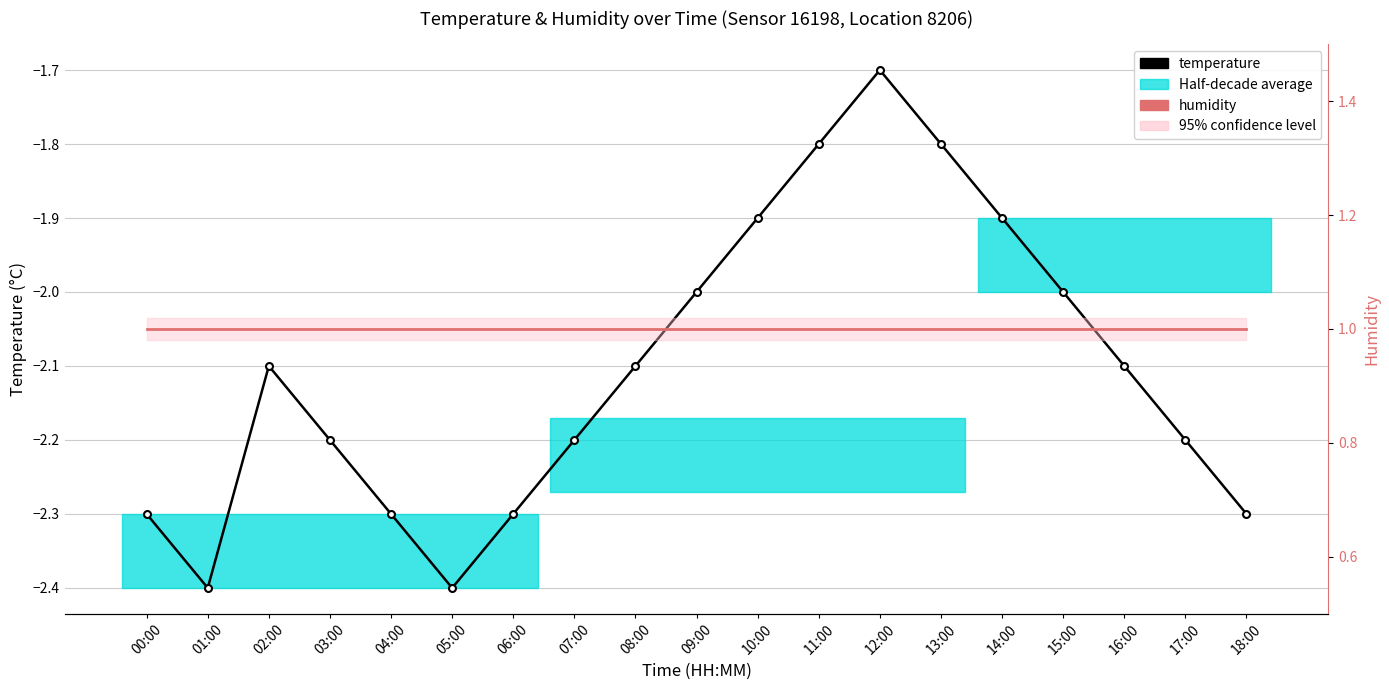

True or false: temperature and humidity intersect in this chart.

False